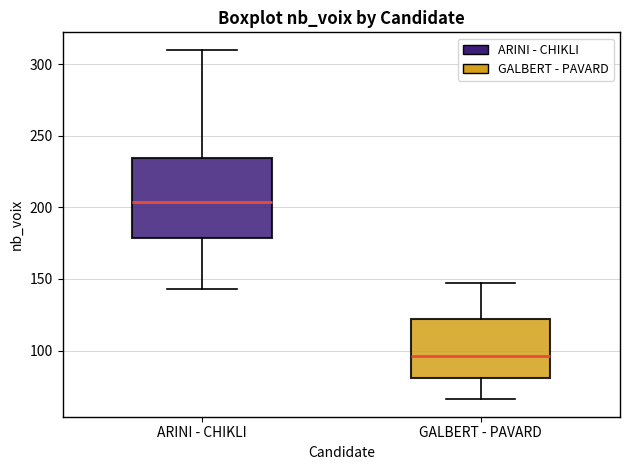

Reading left to right, read every box against the y-axis: the position of its median line, the range the box covers, and the ends of its whiskers. The values are not printed on the chart, so give them approximately, as read against the axis.

ARINI - CHIKLI: median 205, box 180 to 235, whiskers 145 to 310
GALBERT - PAVARD: median 95, box 80 to 120, whiskers 65 to 145